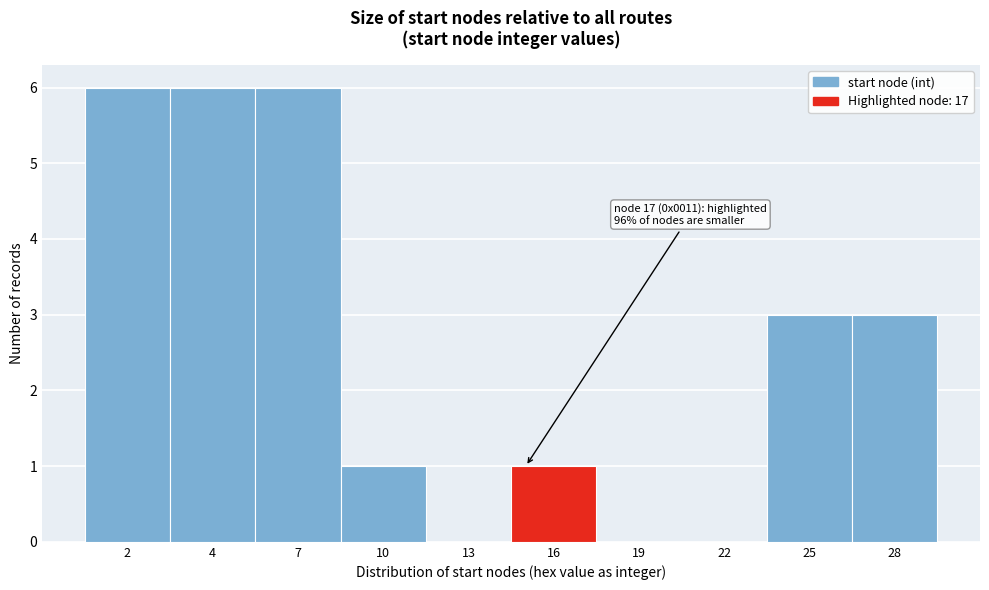

Reading left to right, list all the values displayed in this chart.

2=6	4=6	7=6	10=1	13=0	16=1	19=0	22=0	25=3	28=3